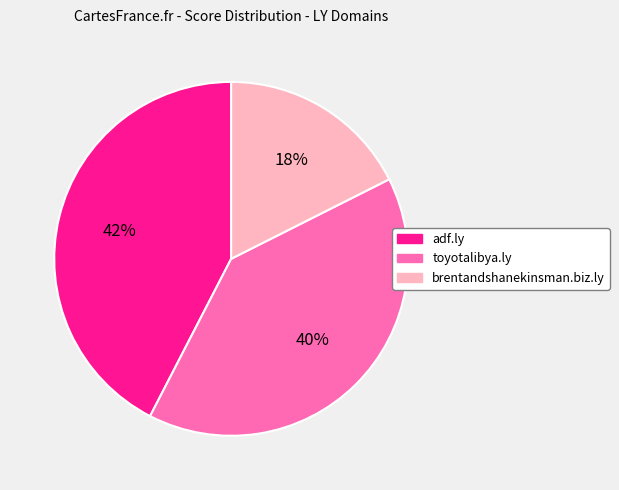

Do toyotalibya.ly and adf.ly together represent more than half of the pie?

Yes